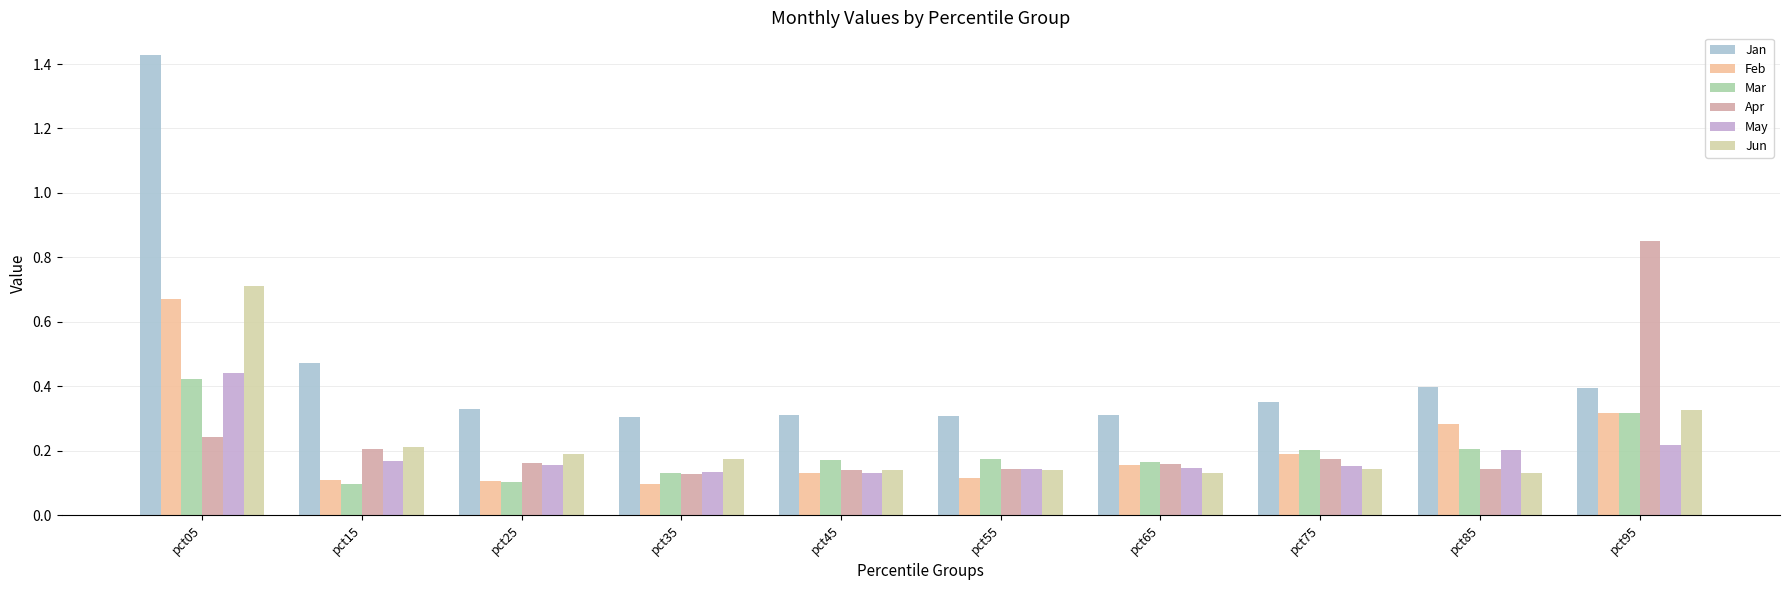

Reading right to left, transcribe all the data shown in this chart.

Jan: pct95=0.4	pct85=0.4	pct75=0.4	pct65=0.3	pct55=0.3	pct45=0.3	pct35=0.3	pct25=0.3	pct15=0.5	pct05=1.4
Feb: pct95=0.3	pct85=0.3	pct75=0.2	pct65=0.2	pct55=0.1	pct45=0.1	pct35=0.1	pct25=0.1	pct15=0.1	pct05=0.7
Mar: pct95=0.3	pct85=0.2	pct75=0.2	pct65=0.2	pct55=0.2	pct45=0.2	pct35=0.1	pct25=0.1	pct15=0.1	pct05=0.4
Apr: pct95=0.9	pct85=0.1	pct75=0.2	pct65=0.2	pct55=0.1	pct45=0.1	pct35=0.1	pct25=0.2	pct15=0.2	pct05=0.2
May: pct95=0.2	pct85=0.2	pct75=0.2	pct65=0.1	pct55=0.1	pct45=0.1	pct35=0.1	pct25=0.2	pct15=0.2	pct05=0.4
Jun: pct95=0.3	pct85=0.1	pct75=0.1	pct65=0.1	pct55=0.1	pct45=0.1	pct35=0.2	pct25=0.2	pct15=0.2	pct05=0.7